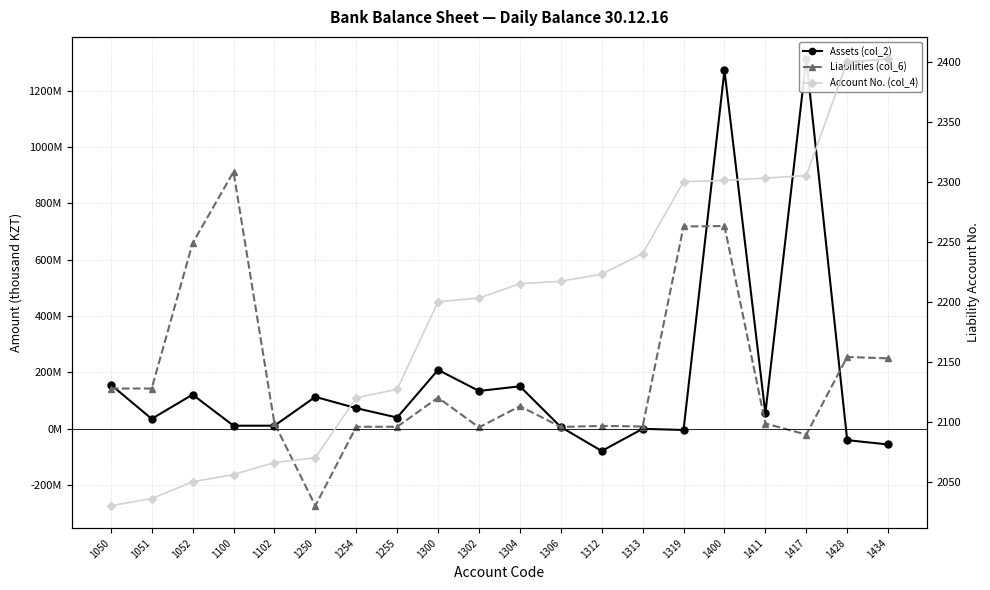

True or false: Assets (col_2) has a value of -68168727 at 1428.

False